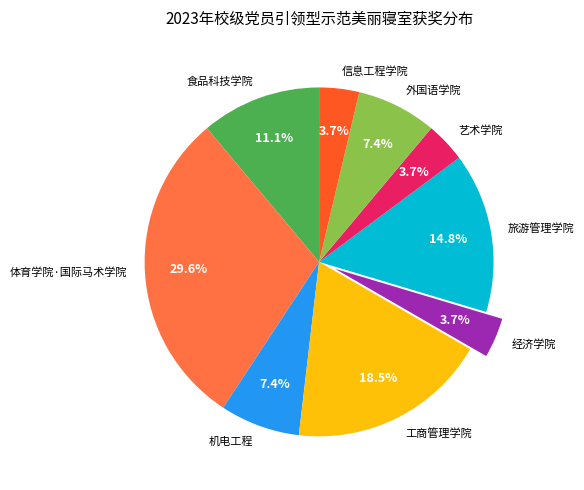

What percentage do 外国语学院 and 机电工程 together represent?

14.8%